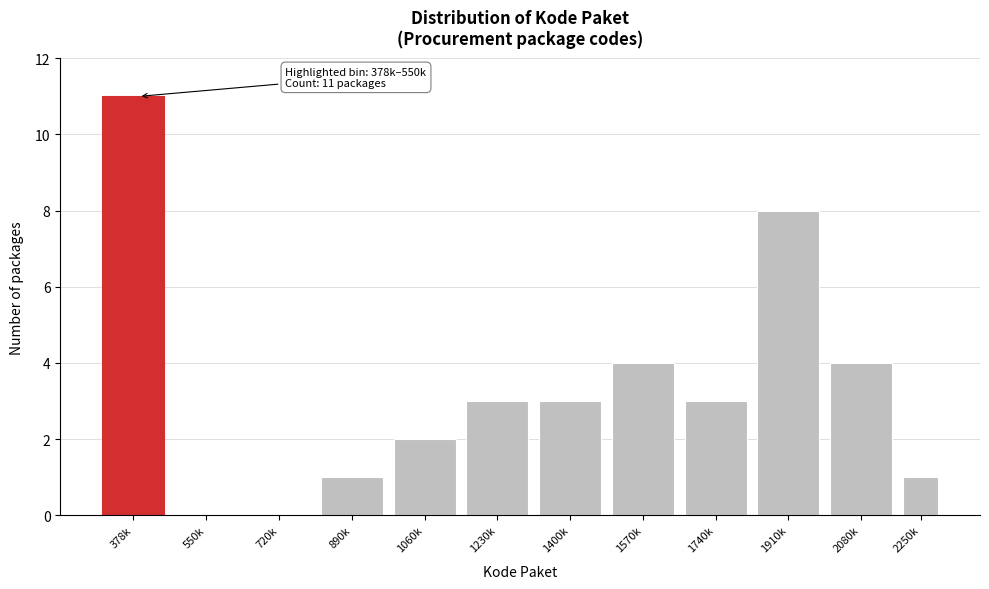

What is the sum of all values?

40